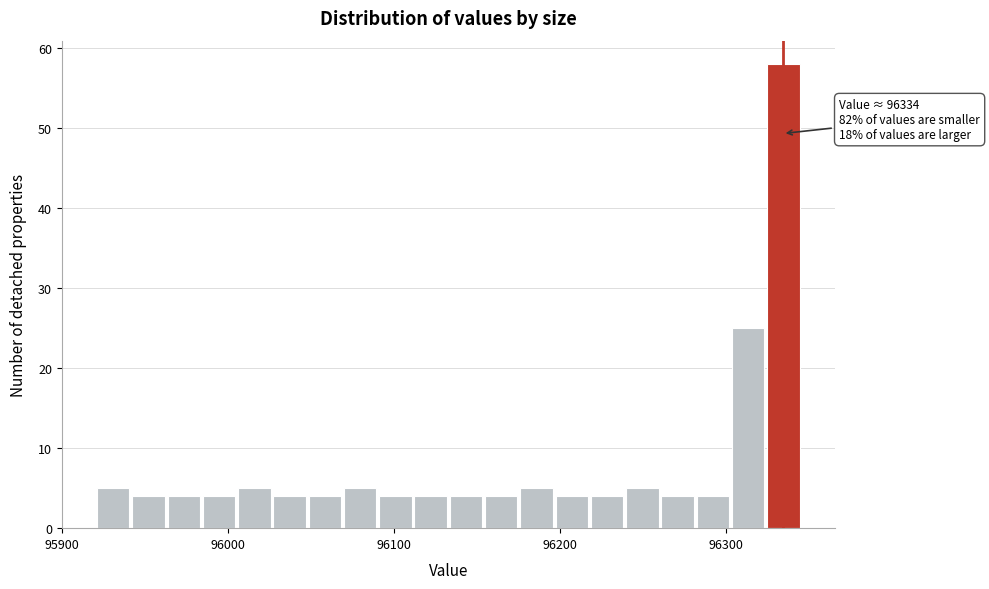

Read against the x-axis, roughly where is the centre of the tallest bar?

96330